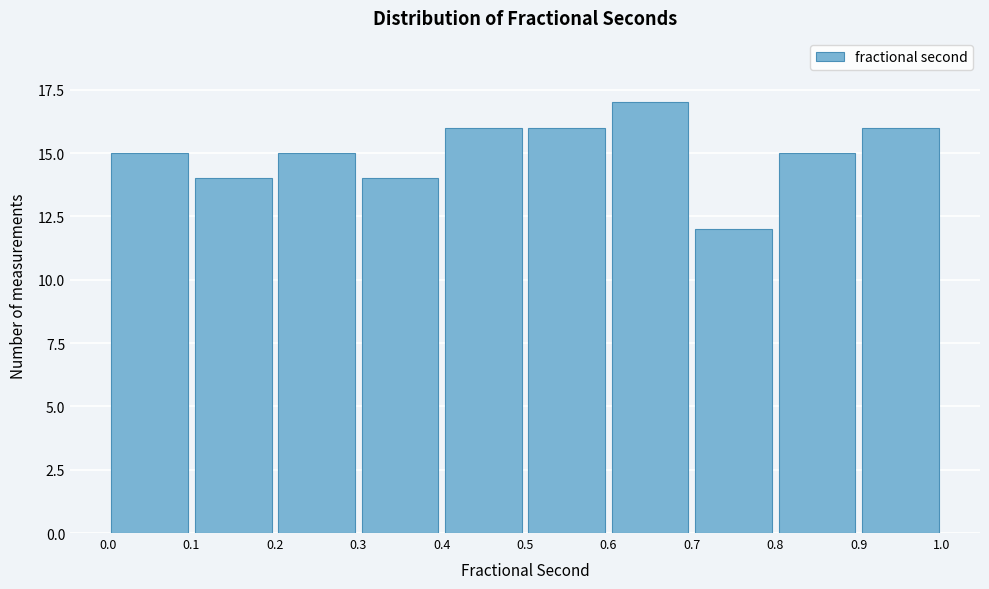

Reading left to right, list every bar in this chart as the range it spans on the x-axis followed by its height. The values are not printed on the chart, so give them approximately, as read against the axis.

0.0 to 0.1: 15
0.1 to 0.2: 14
0.2 to 0.3: 15
0.3 to 0.4: 14
0.4 to 0.5: 16
0.5 to 0.6: 16
0.6 to 0.7: 17
0.7 to 0.8: 12
0.8 to 0.9: 15
0.9 to 1.0: 16